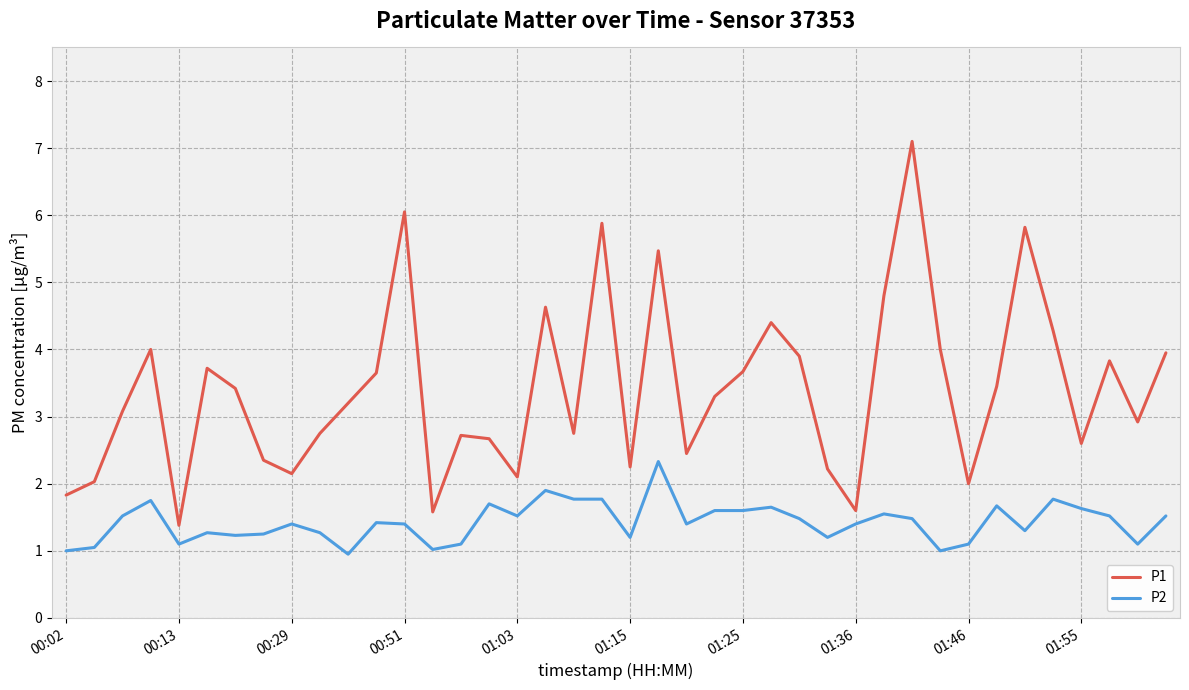

What is the greatest value displayed?

7.1